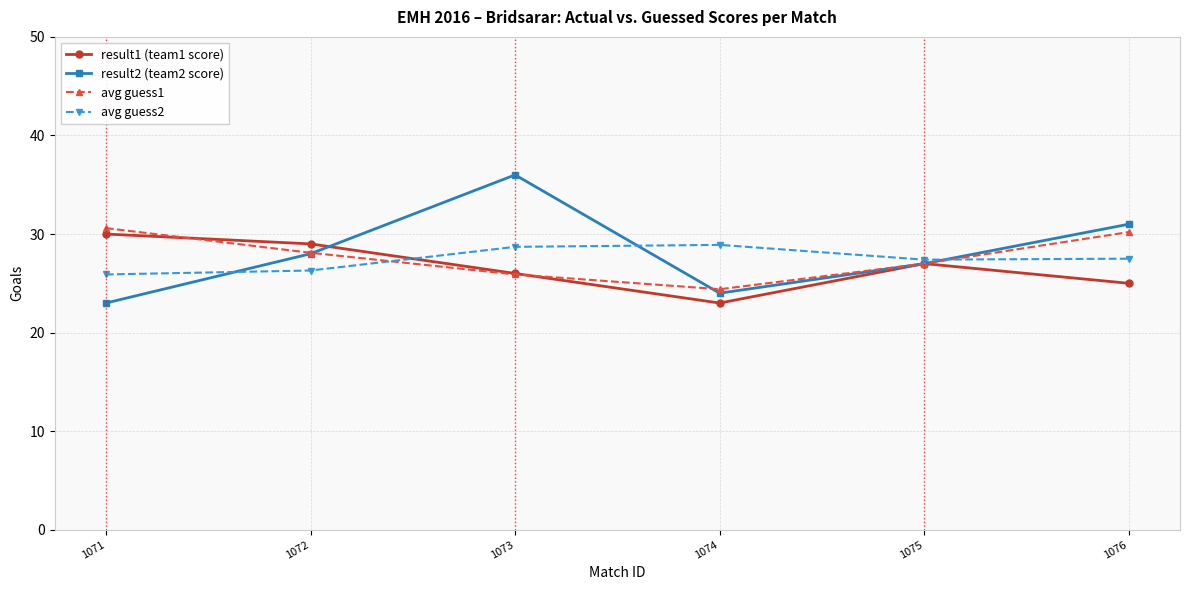

What is the value of the result2 (team2 score) point at the 2nd from the left?

28.0